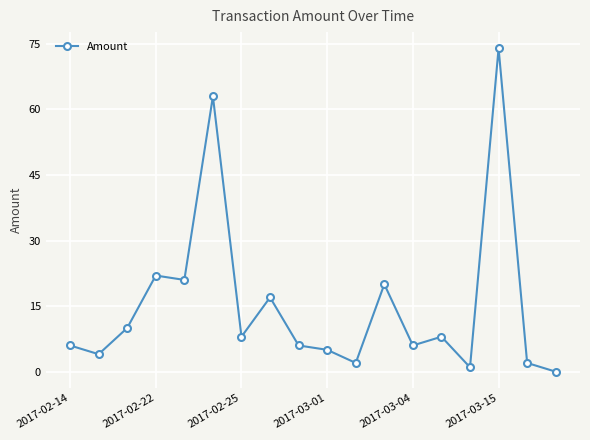

What is the sum of all values?

275